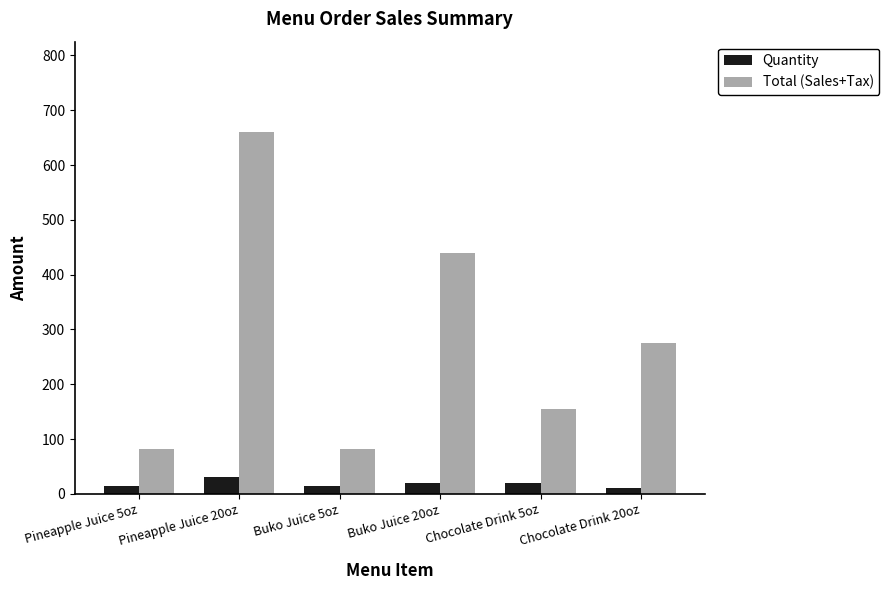

What is the minimum value shown in the chart?

10.0